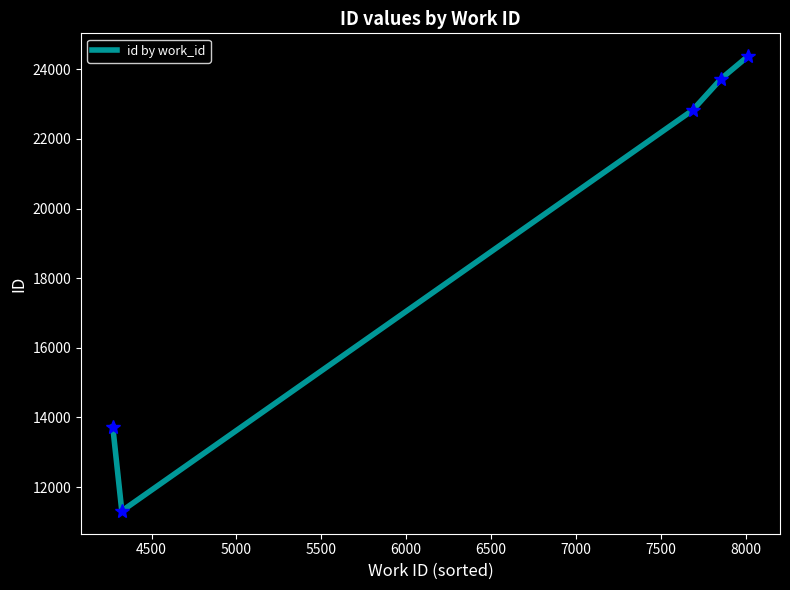

What is the sum of all values?

95965.5